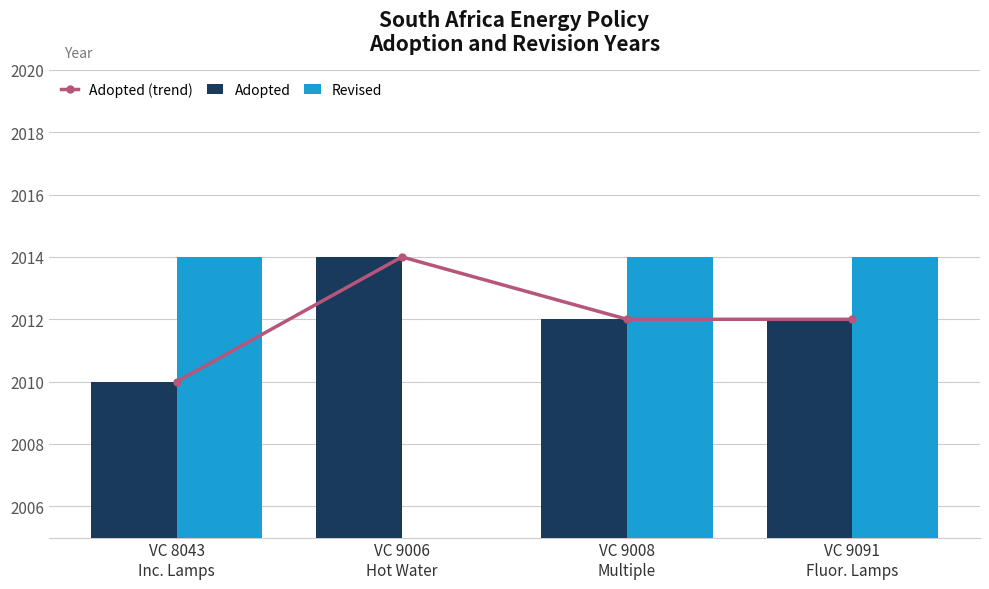

How many groups of bars are there?

4